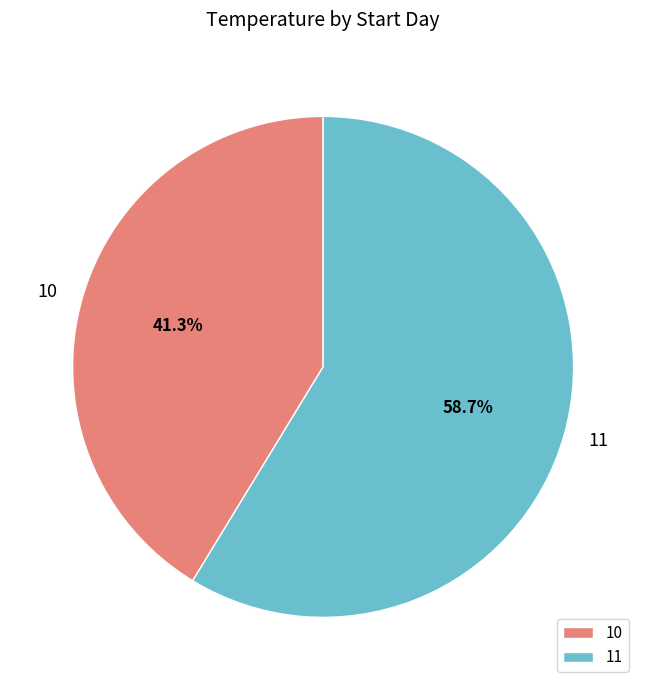

How many segments does this pie chart have?

2